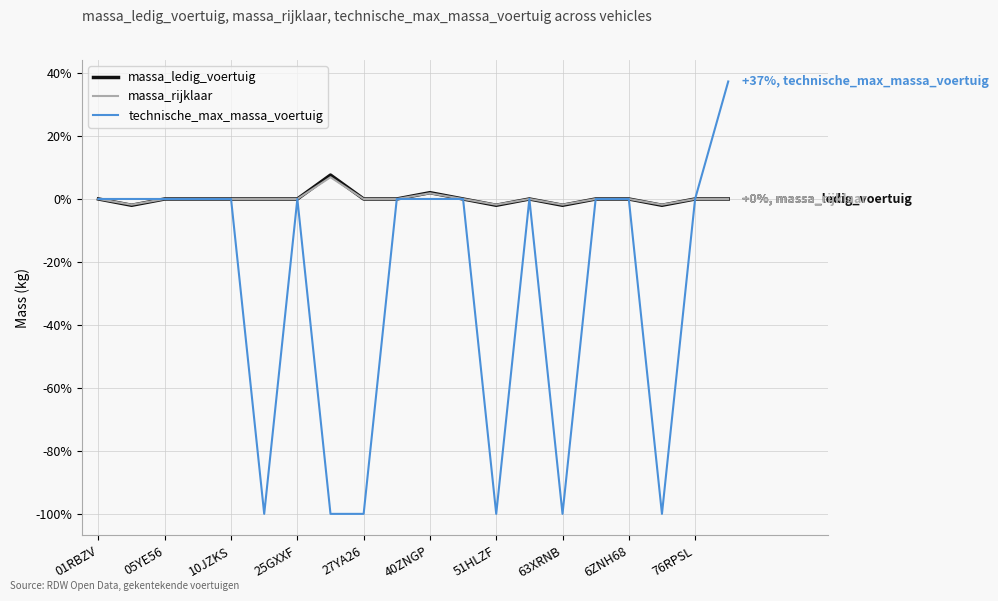

What is the maximum value shown in the chart?

37.3